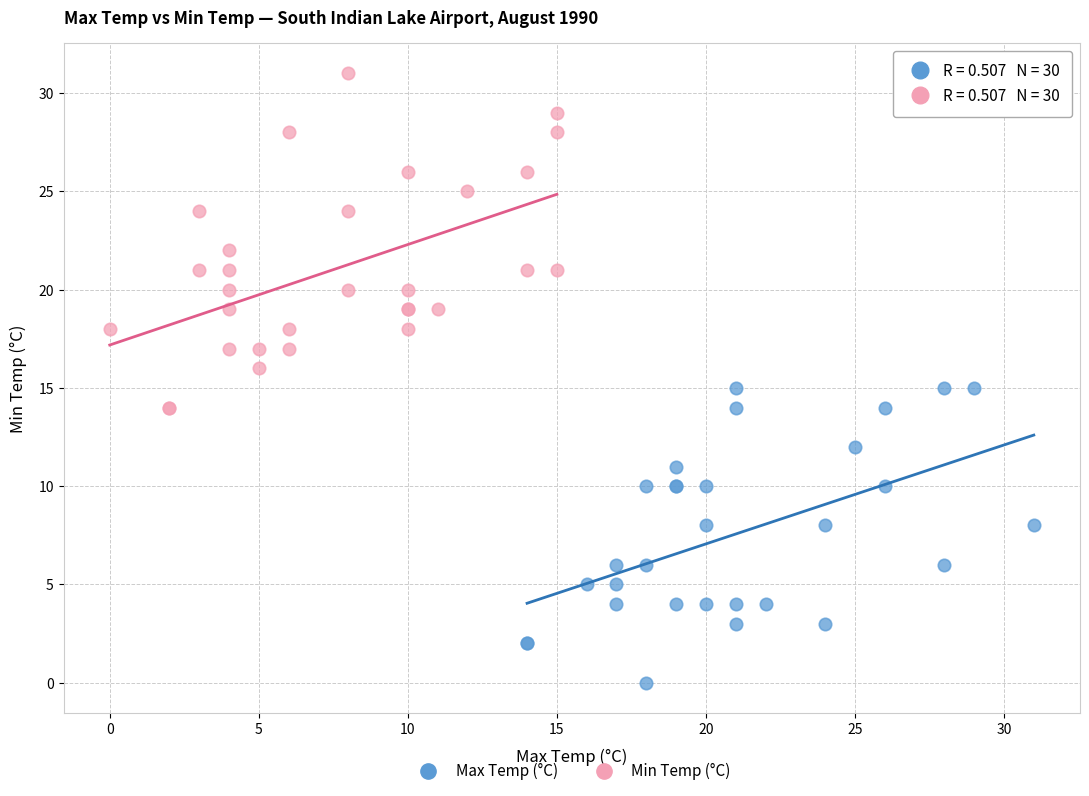

Which series has the largest Y range (max minus min)?

Min Temp (°C)